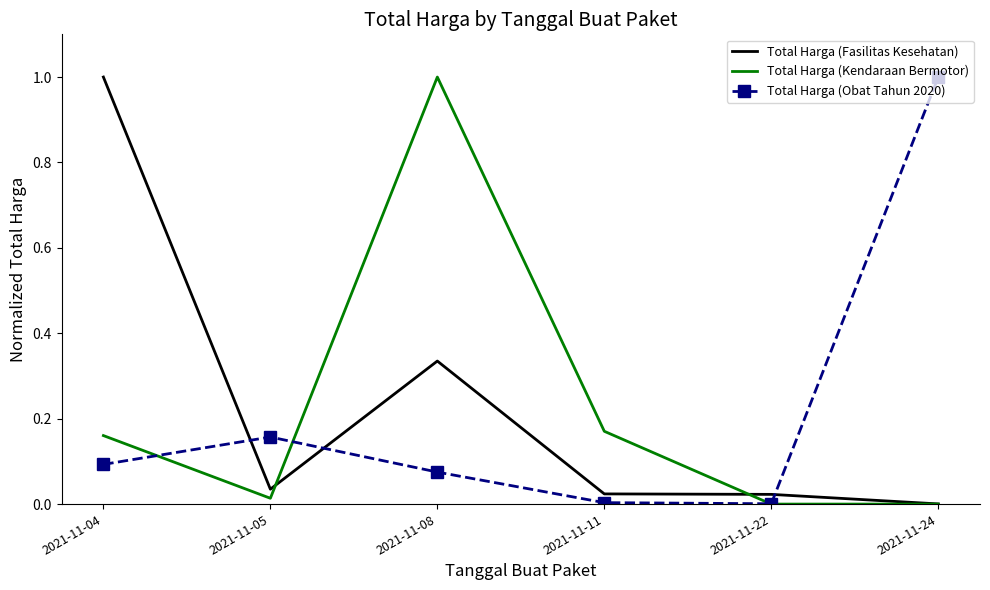

What is the greatest value displayed?

1.0